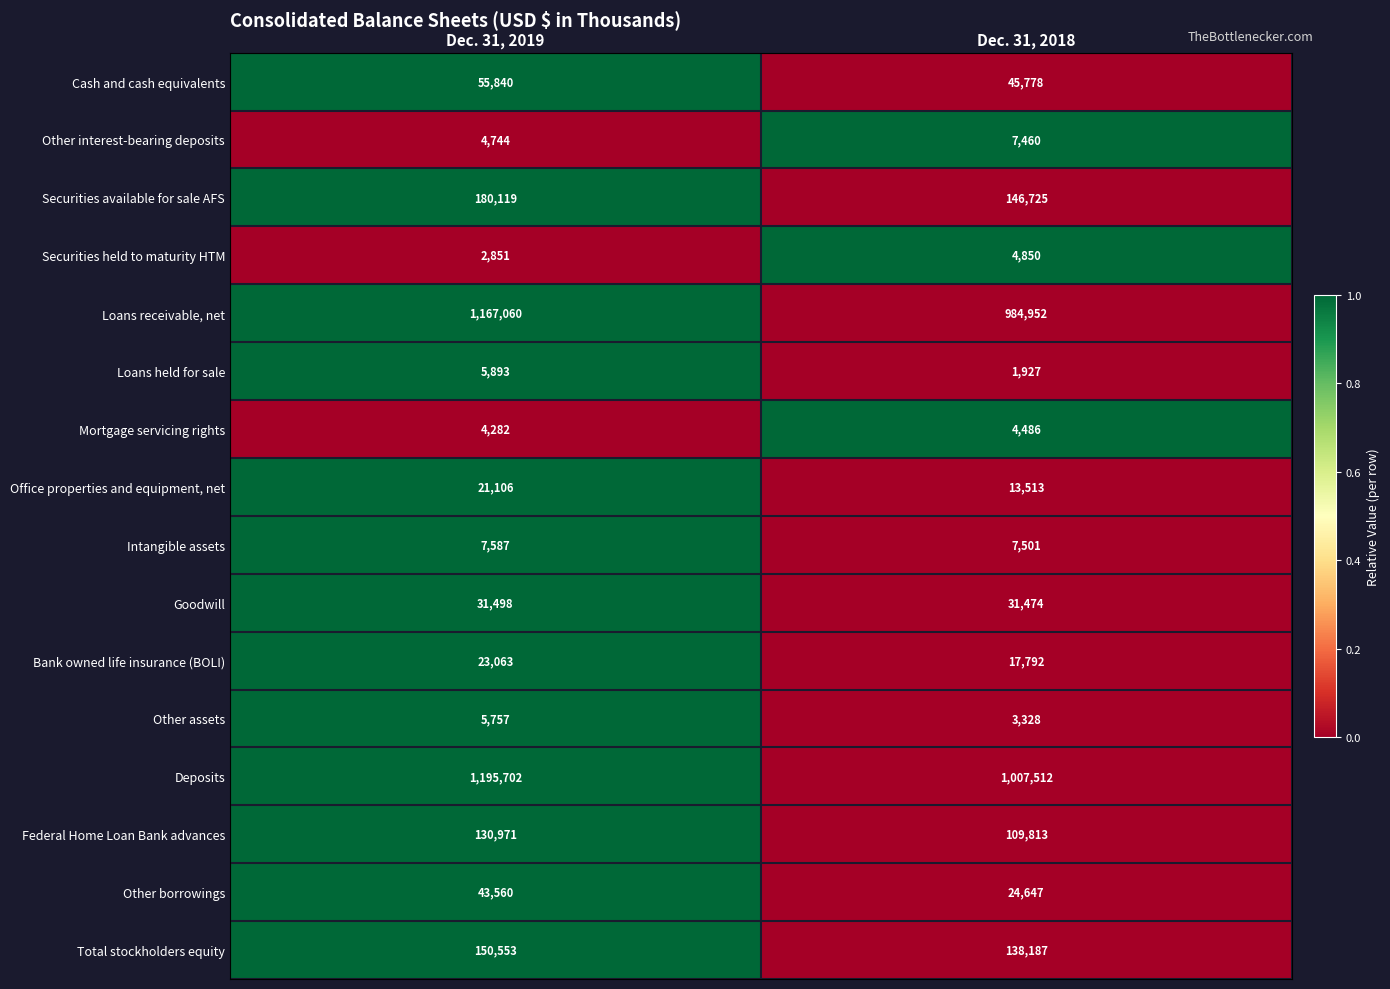

Read the Mortgage servicing rights value at Dec. 31, 2019.

4282